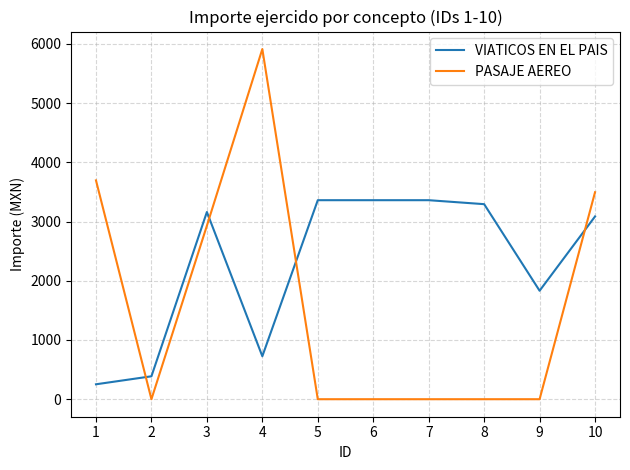

Rank the series by their average value, from highest to lowest.

VIATICOS EN EL PAIS, PASAJE AEREO